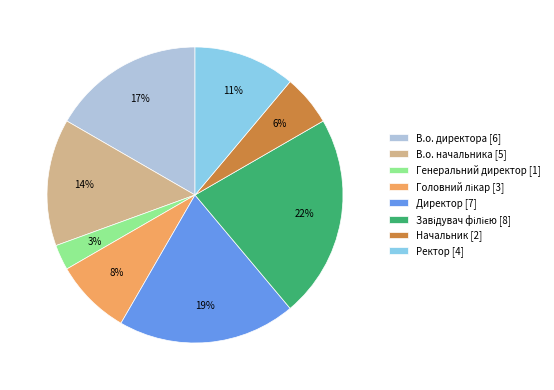

True or false: Генеральний директор [1] accounts for 3% of the total.

True